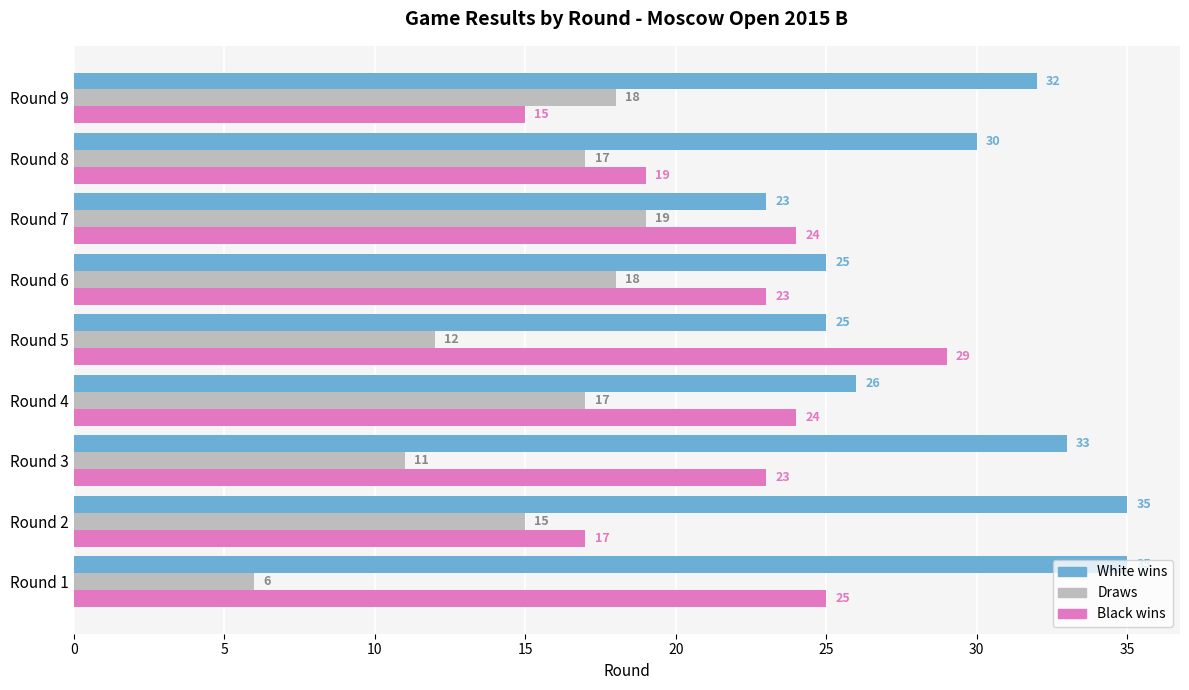

At how many categories does at least one series exceed 13?

9